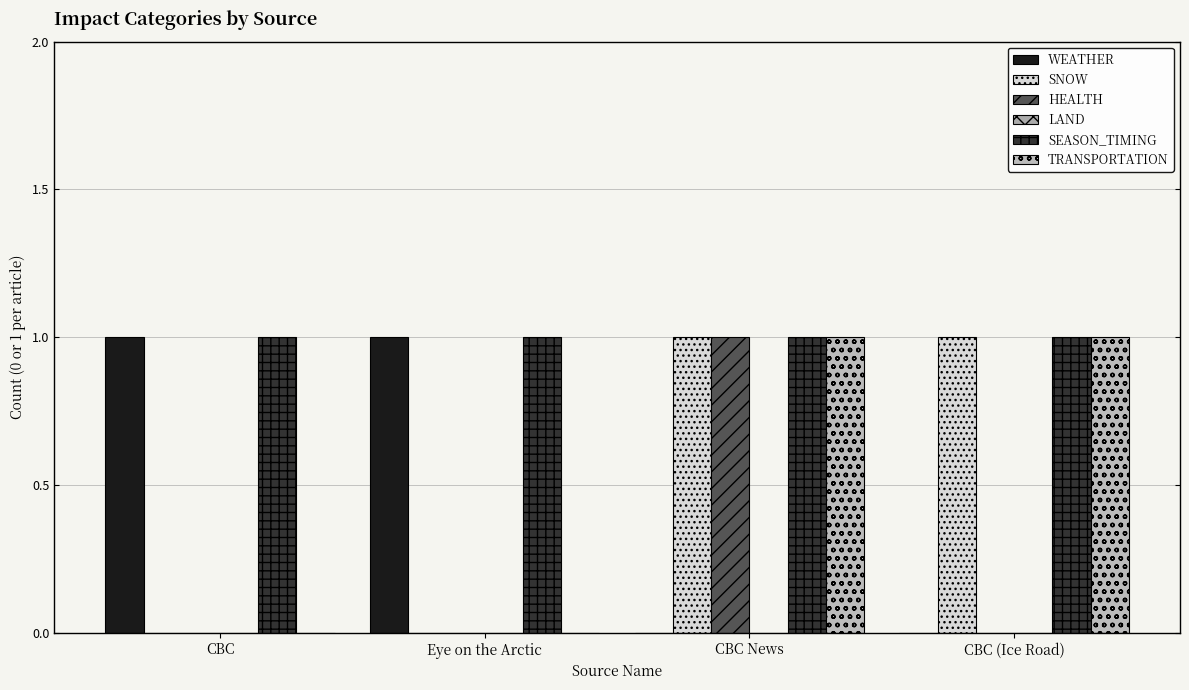

How many categories are shown in the chart?

4